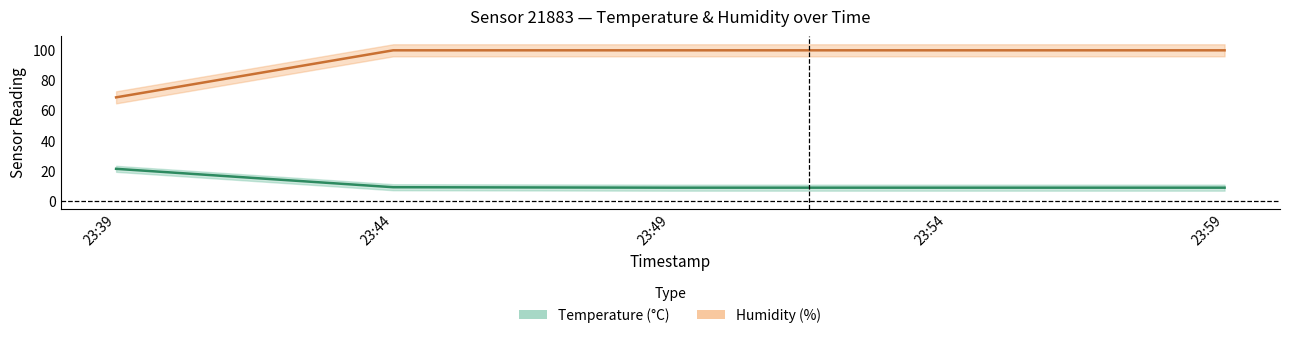

True or false: humidity has more than 0 points higher than both neighbors.

False